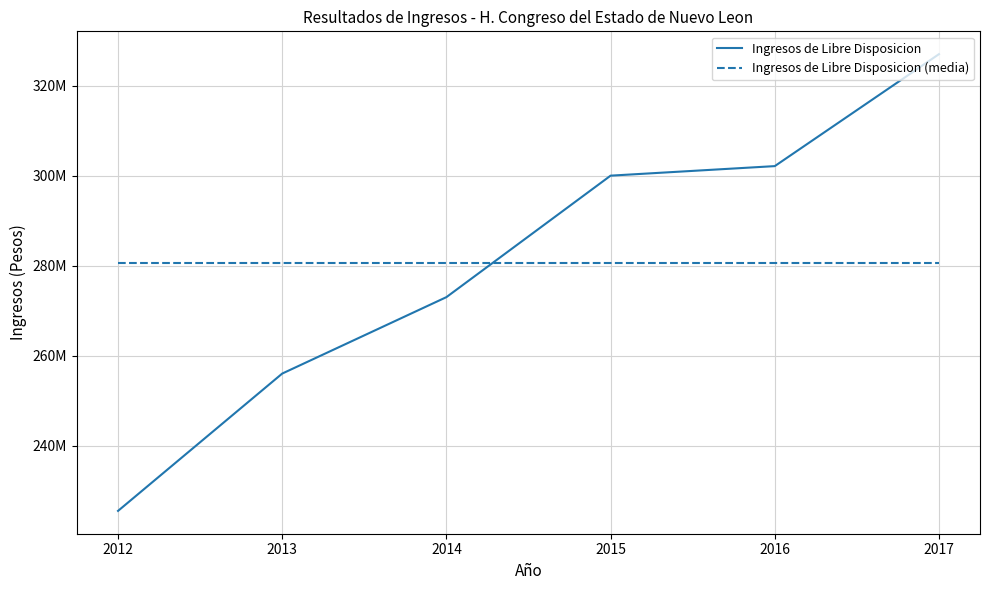

At which label is Ingresos de Libre Disposicion closest to 276247500?

2014